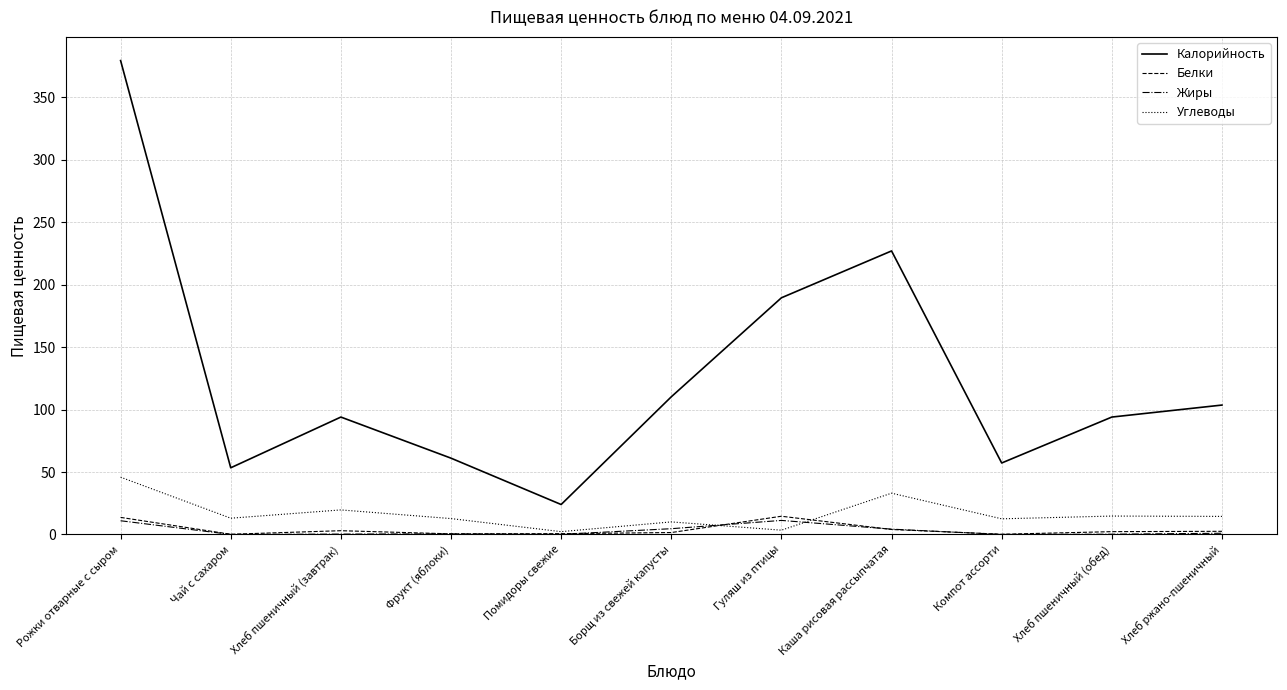

What is the difference between the highest and lowest values at Компот ассорти?

57.2